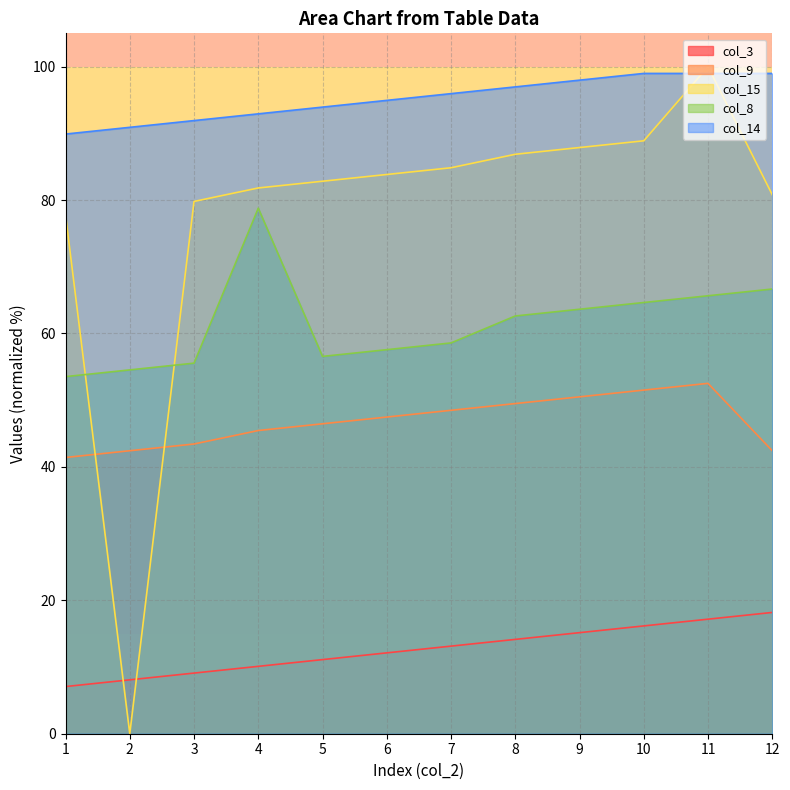

How many intersections are there between col_14 and col_15?

2